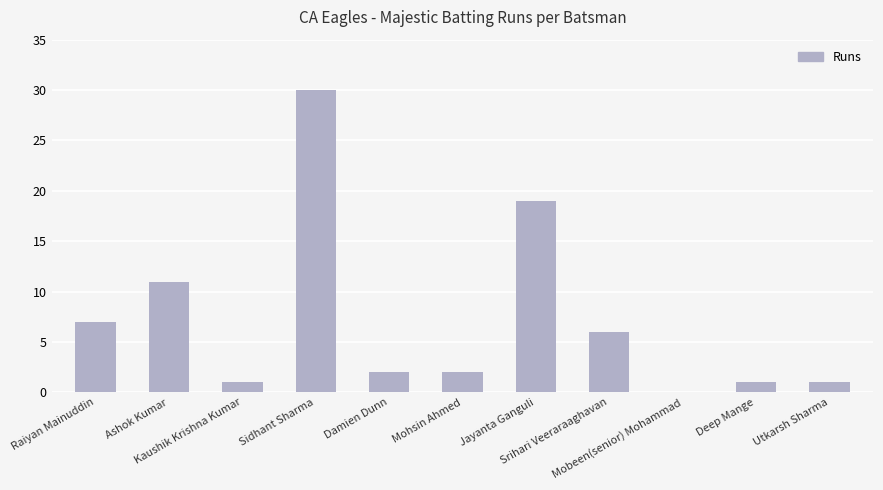

Reading left to right, what are all the values shown in this chart?

Raiyan Mainuddin=7	Ashok Kumar=11	Kaushik Krishna Kumar=1	Sidhant Sharma=30	Damien Dunn=2	Mohsin Ahmed=2	Jayanta Ganguli=19	Srihari Veeraraaghavan=6	Mobeen(senior) Mohammad=0	Deep Mange=1	Utkarsh Sharma=1